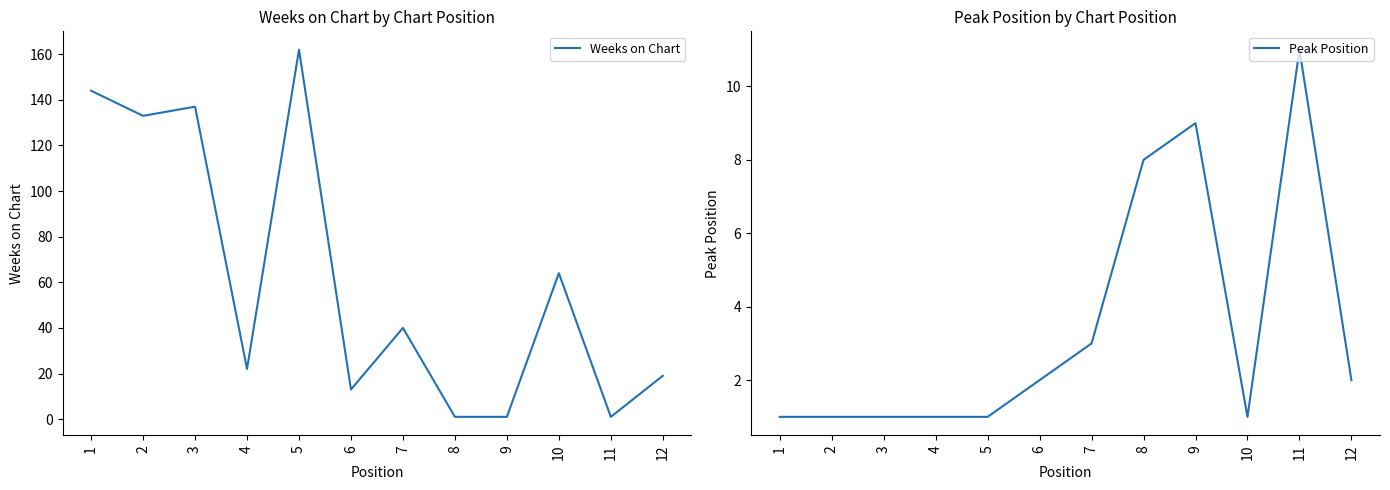

What are all the series names shown in the legend?

Weeks on Chart, Peak Position